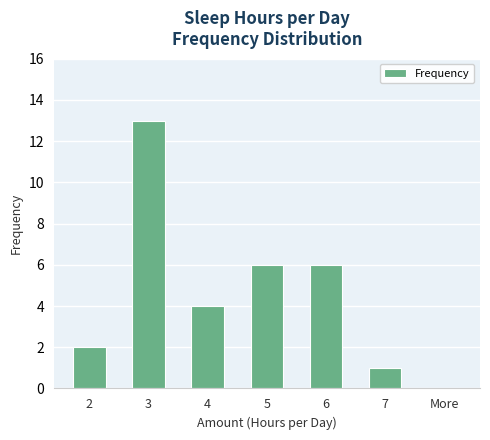

Reading right to left, list all the values displayed in this chart.

More=0	7=1	6=6	5=6	4=4	3=13	2=2